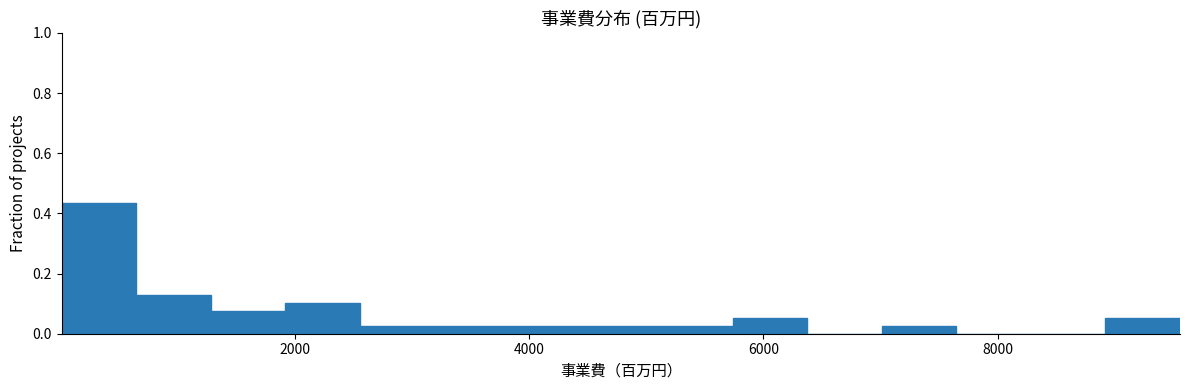

Read against the x-axis, roughly where is the centre of the tallest bar?

400